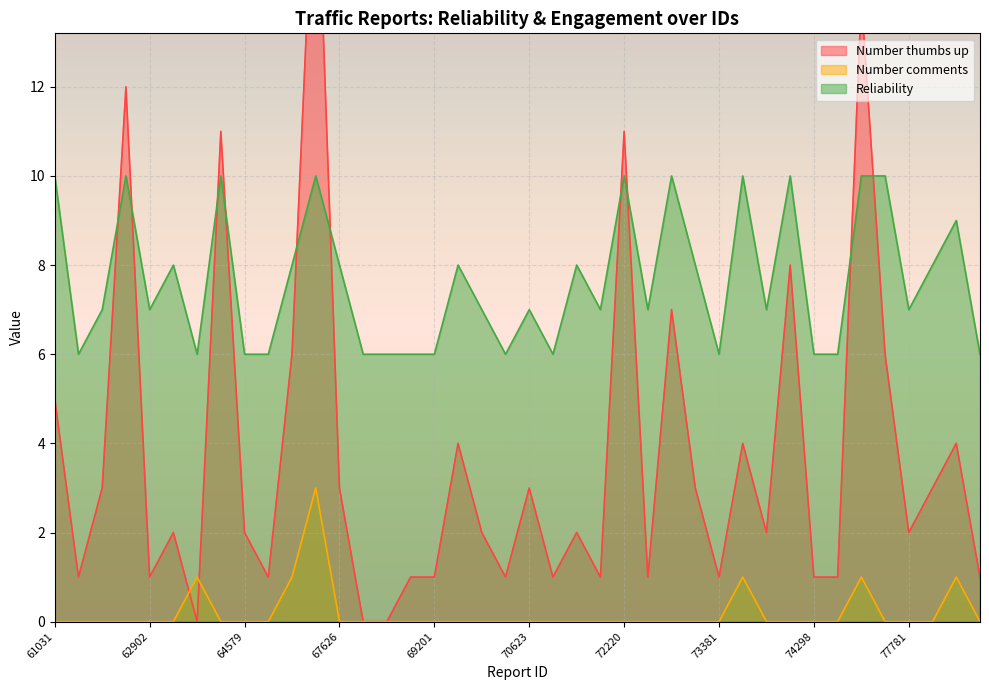

The Number comments series shows 0 at 63737. True or false?

True